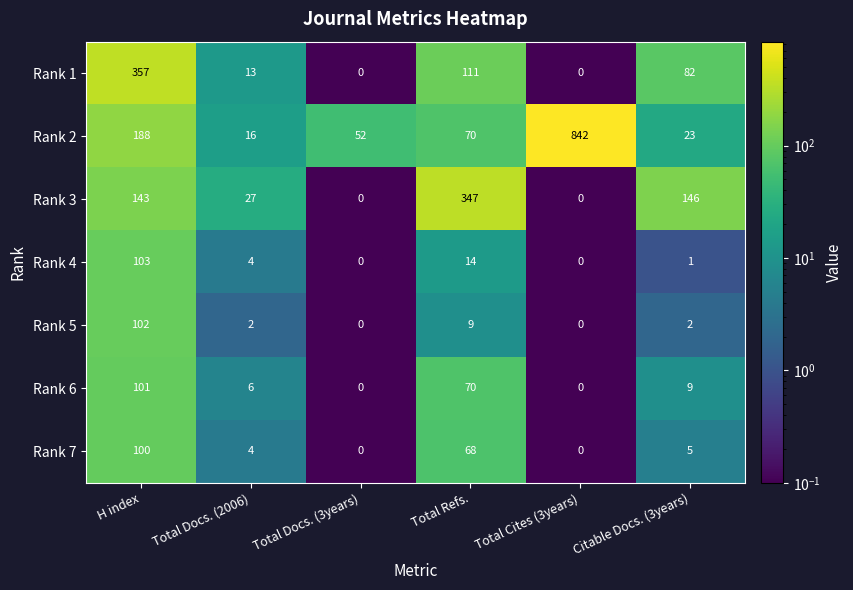

The Rank 6 series shows 70 at Total Refs.. True or false?

True